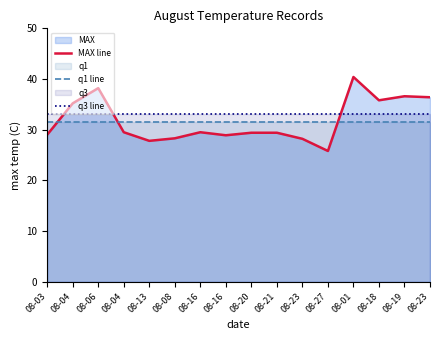

How many series are shown in this chart?

3